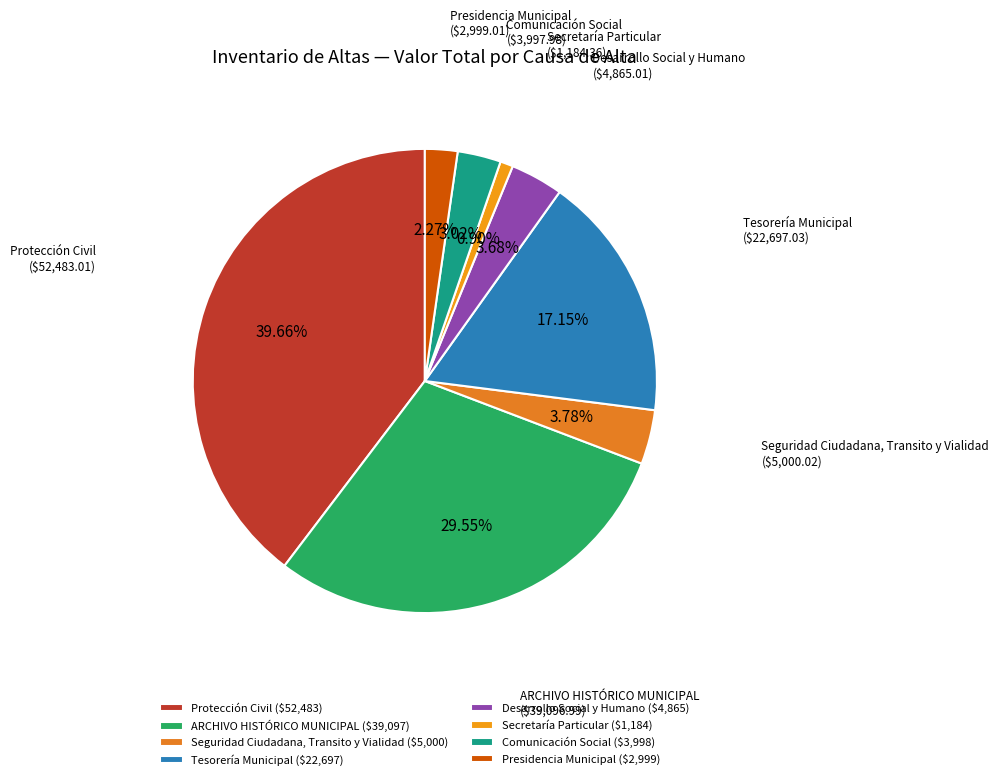

The Comunicación Social slice represents 21% of the pie. True or false?

False